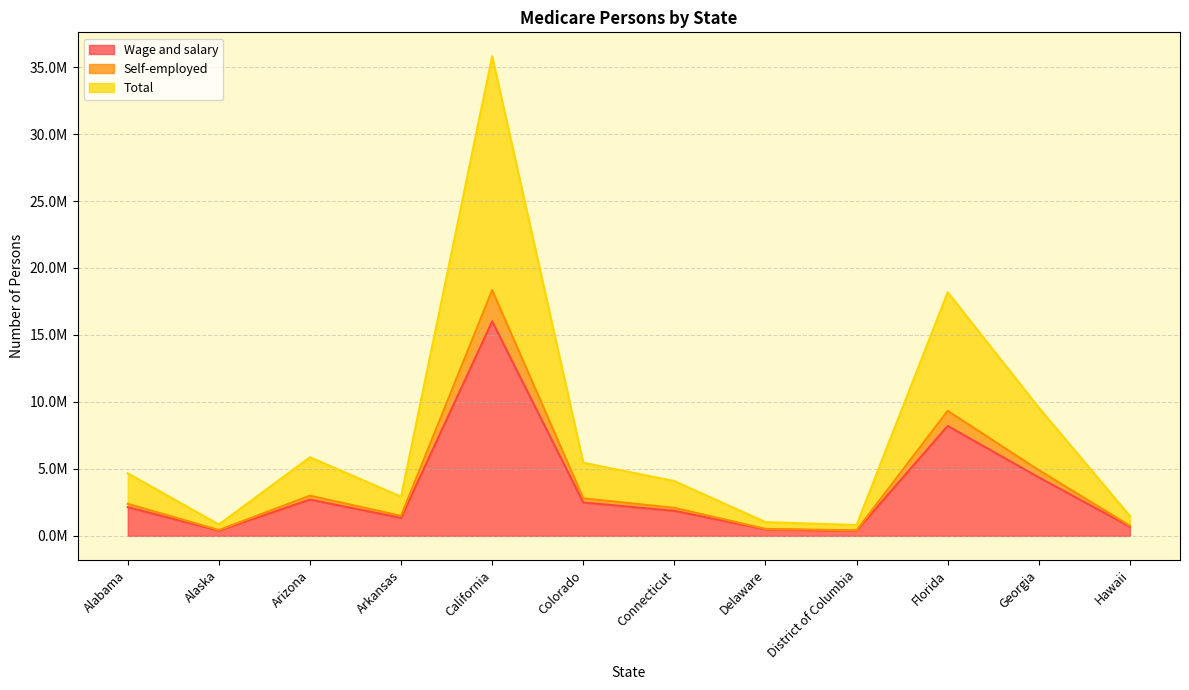

What value does the Wage and salary series have at Arkansas, to the nearest 100?

1341800